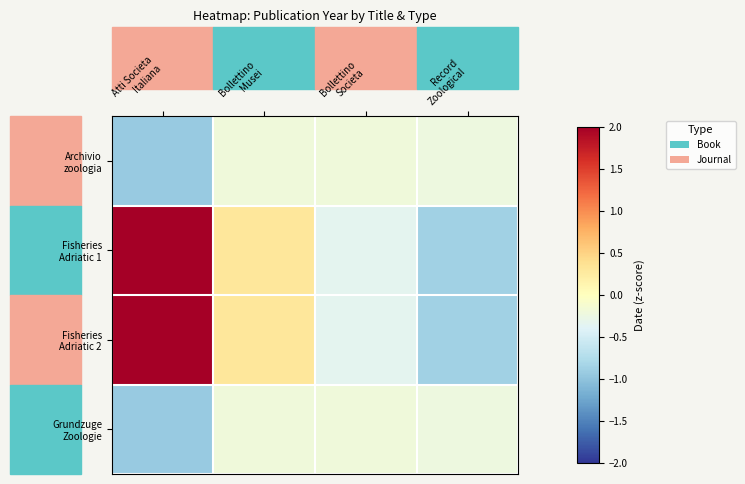

What is the total value across all series at Record
Zoological?

-2.2